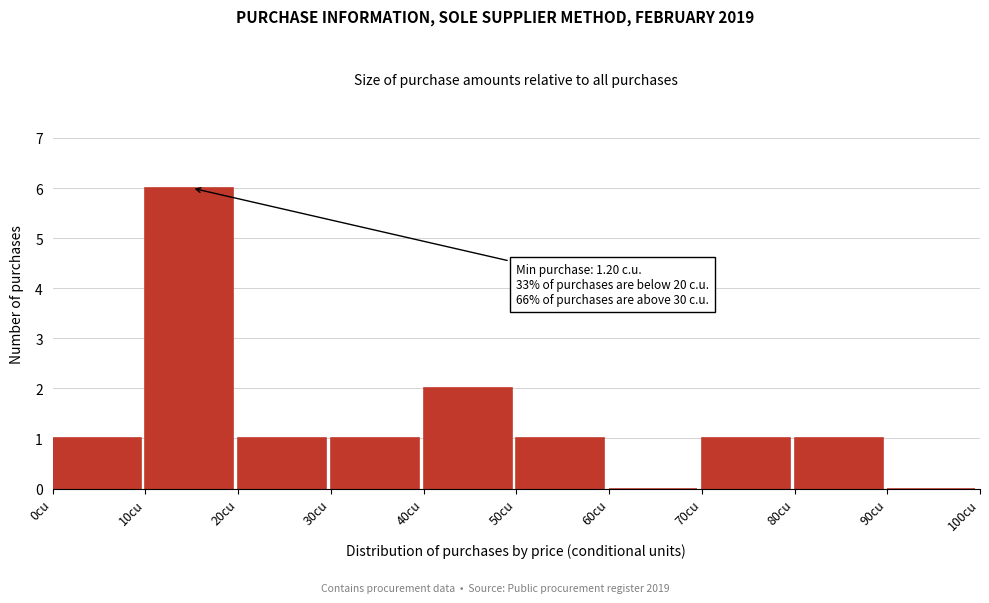

Over which range of the x-axis is the bar tallest?

10 to 20